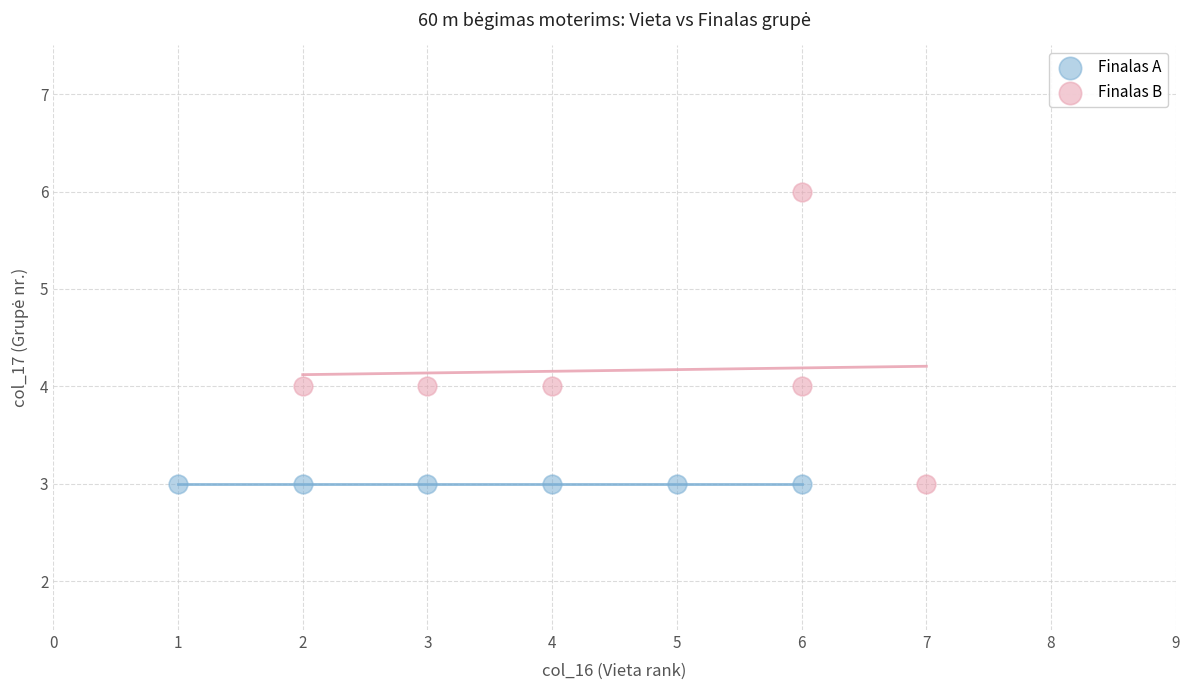

Which series contains the highest Y value?

Finalas B